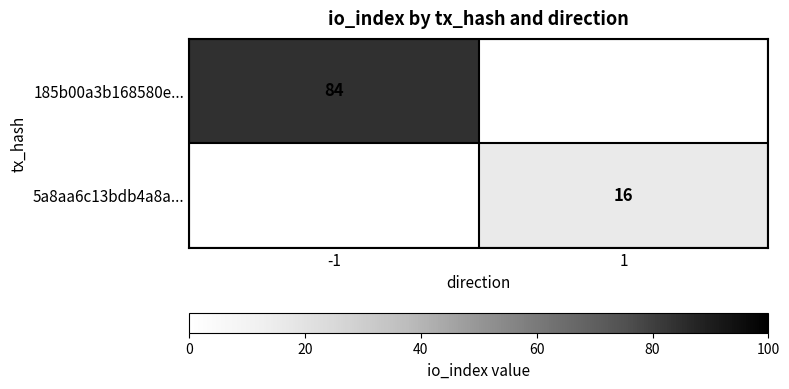

The value of 5a8aa6c13bdb4a8a... at 1 is 16. True or false?

True